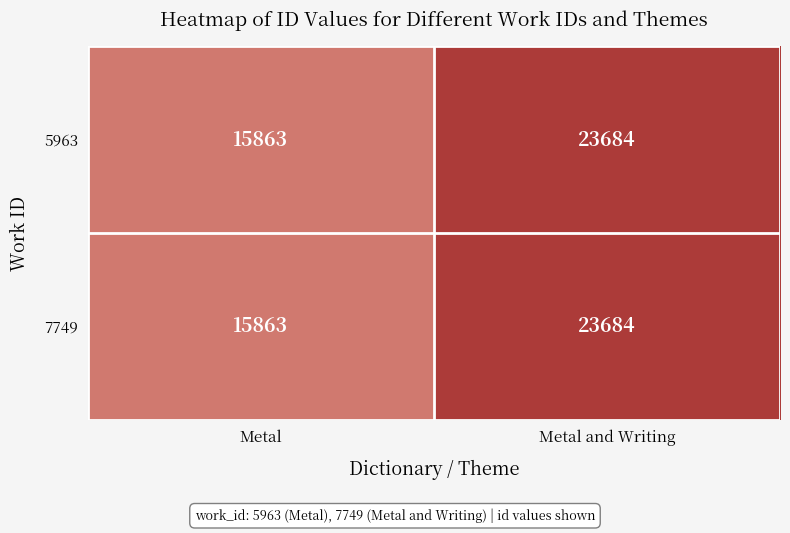

Reading right to left, list all the values displayed in this chart.

5963: Metal and Writing=23684	Metal=15863
7749: Metal and Writing=23684	Metal=15863